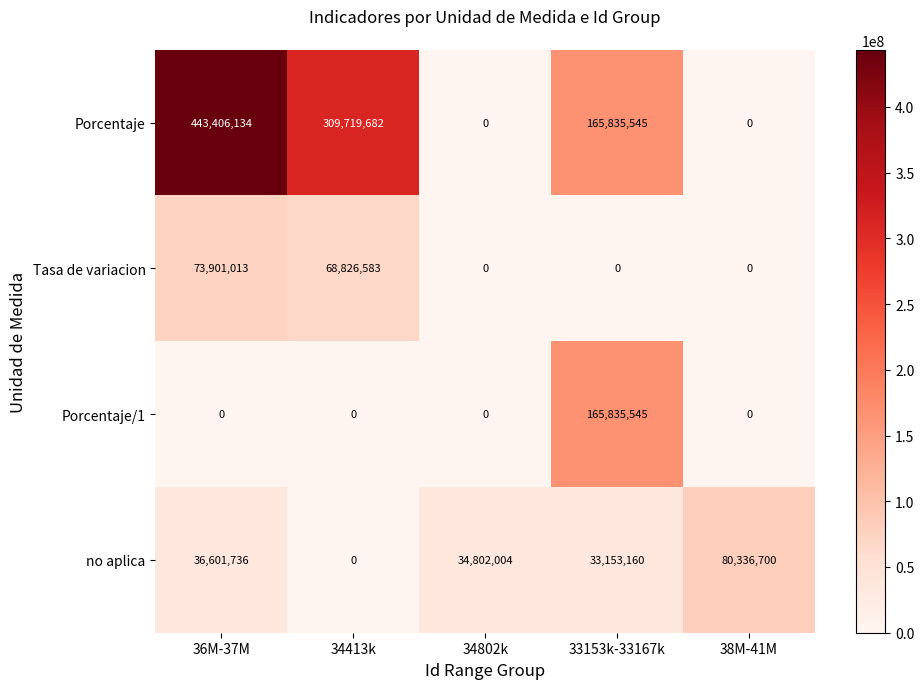

How many data points in Porcentaje/1 are above 0?

1